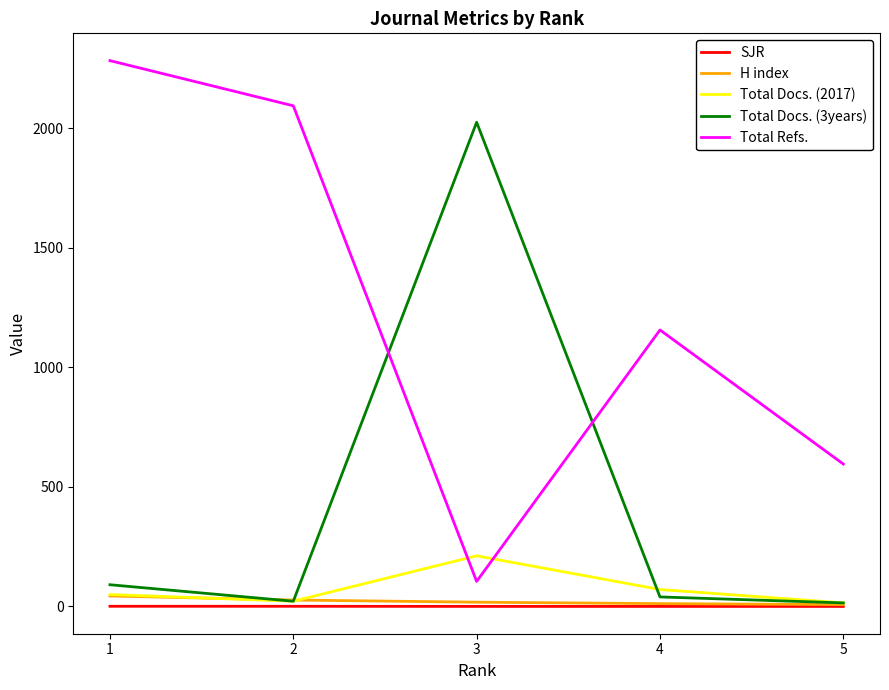

Which series has the largest range (max minus min)?

Total Refs.